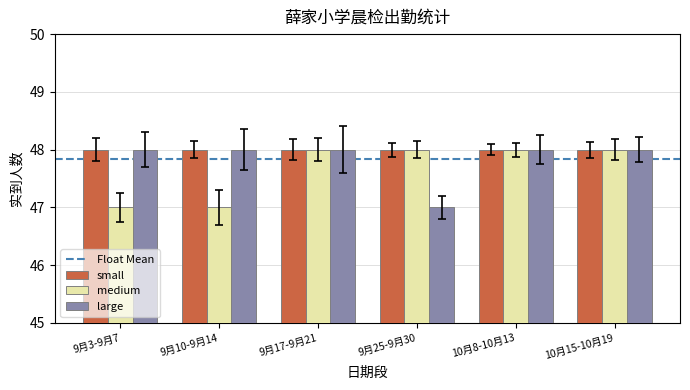

At which label does large reach its minimum?

9月25-9月30